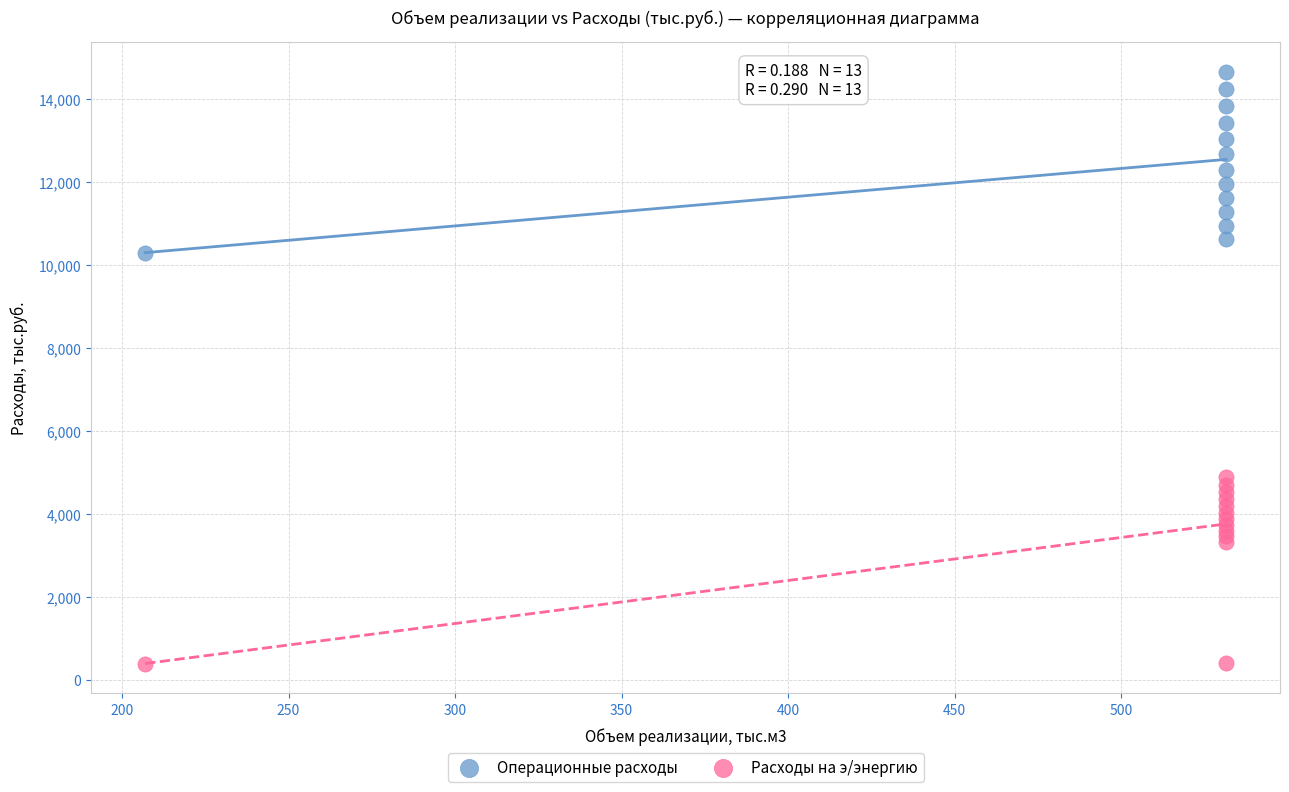

Which series reaches the maximum Y coordinate?

Операционные расходы